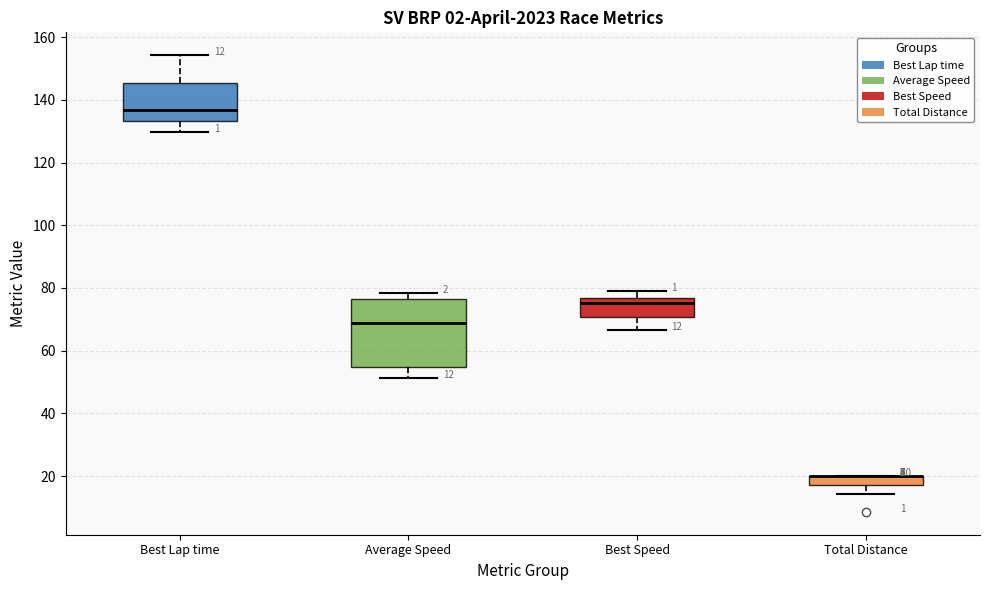

Comparing the boxes themselves (not the whiskers), which one is the tallest?

Average Speed